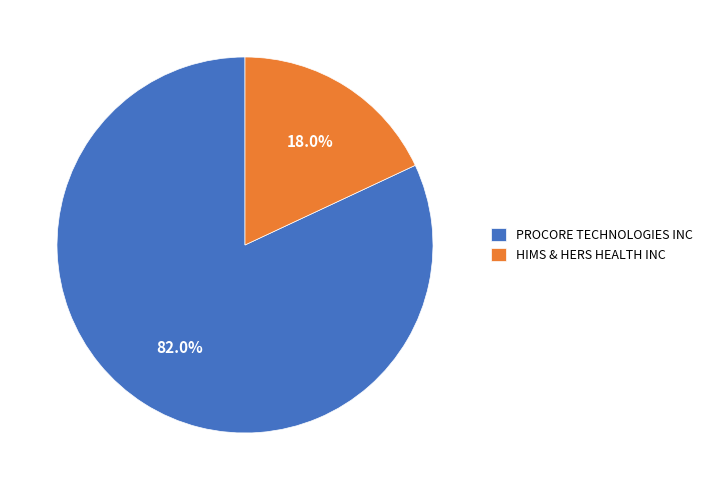

To the nearest percent, what is the average slice percentage?

50%